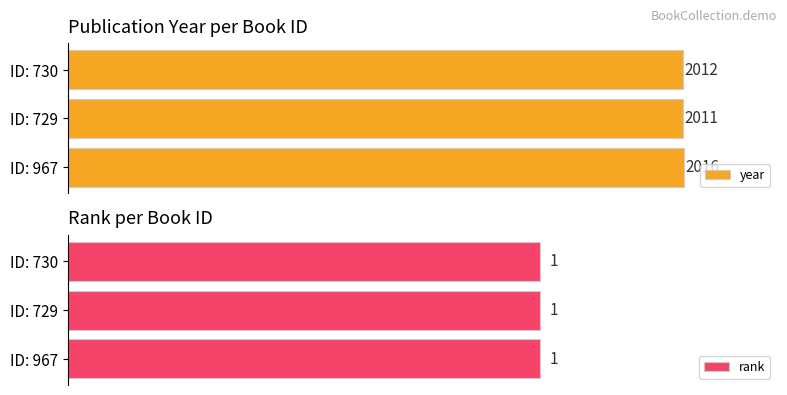

What are all the series names shown in the legend?

year, rank